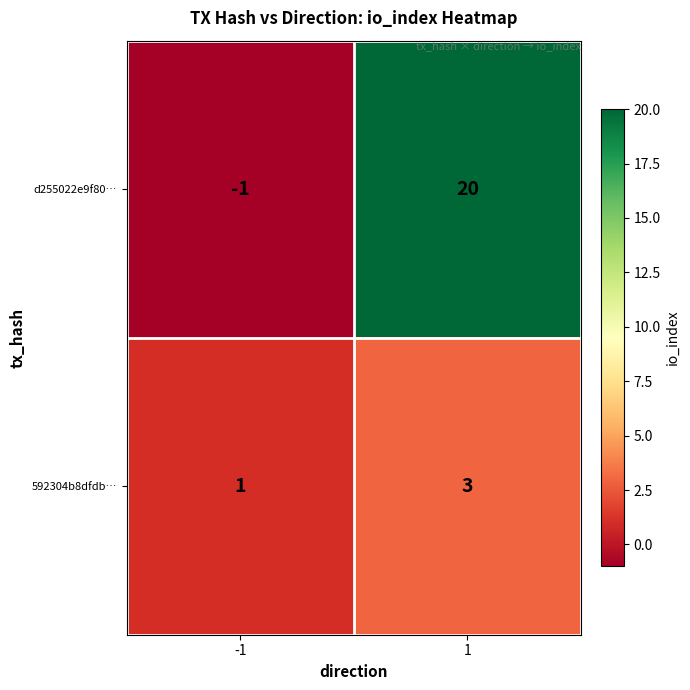

What is the greatest value displayed?

20